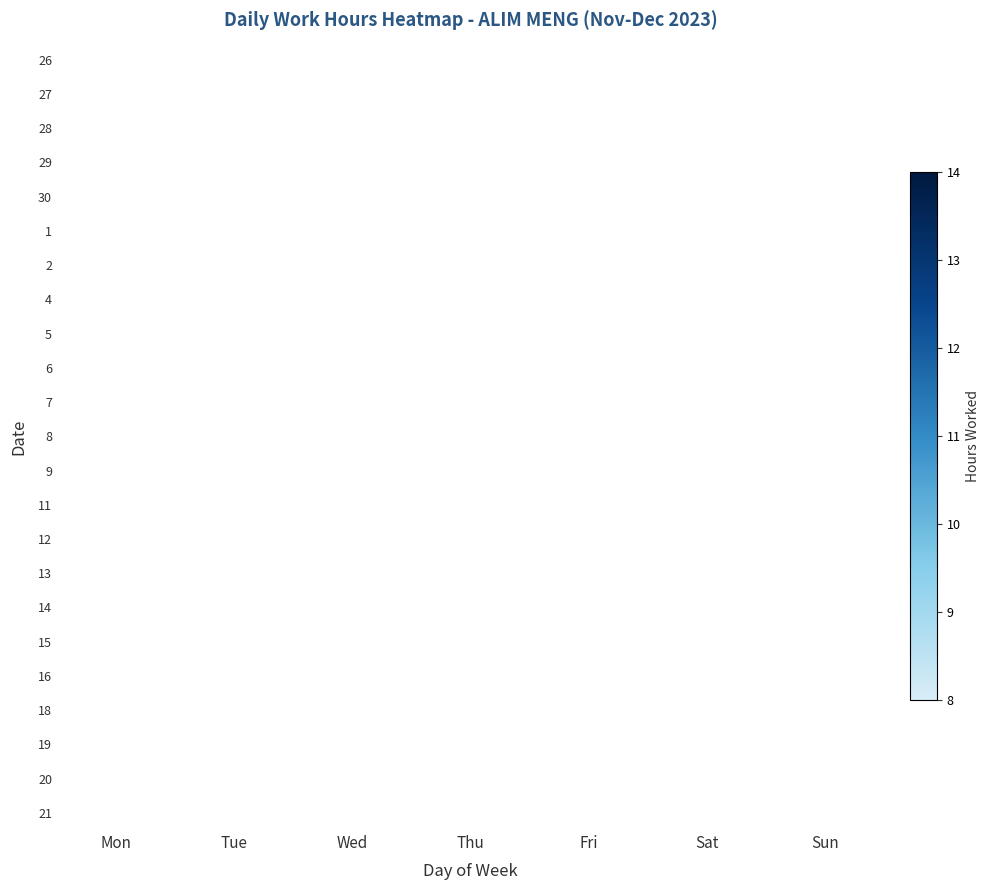

At how many categories does at least one series exceed 0?

6